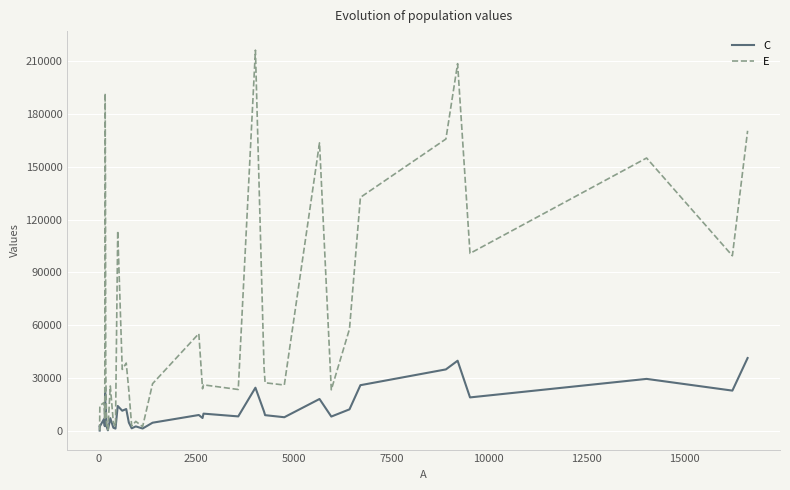

True or false: C and E cross at least once.

False